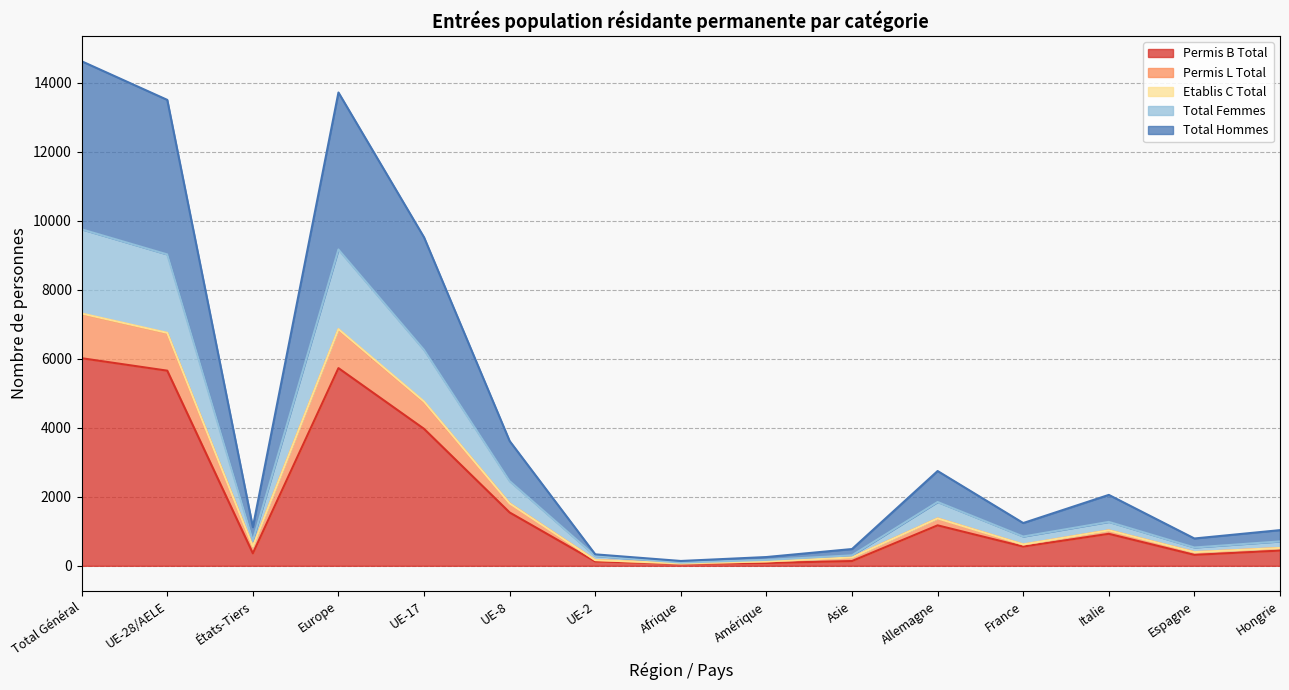

True or false: Permis B Total has a value of 6019 at Total Général.

True